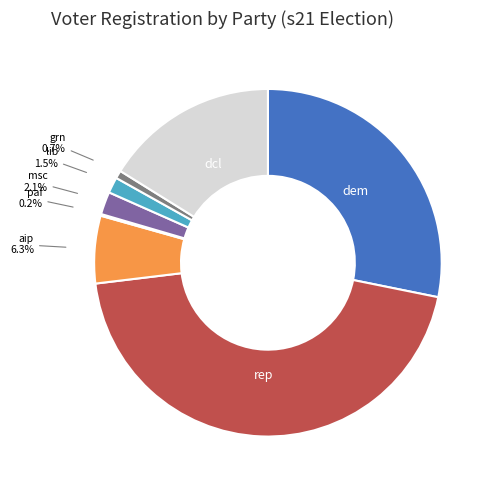

Between msc and dem, which is larger?

dem